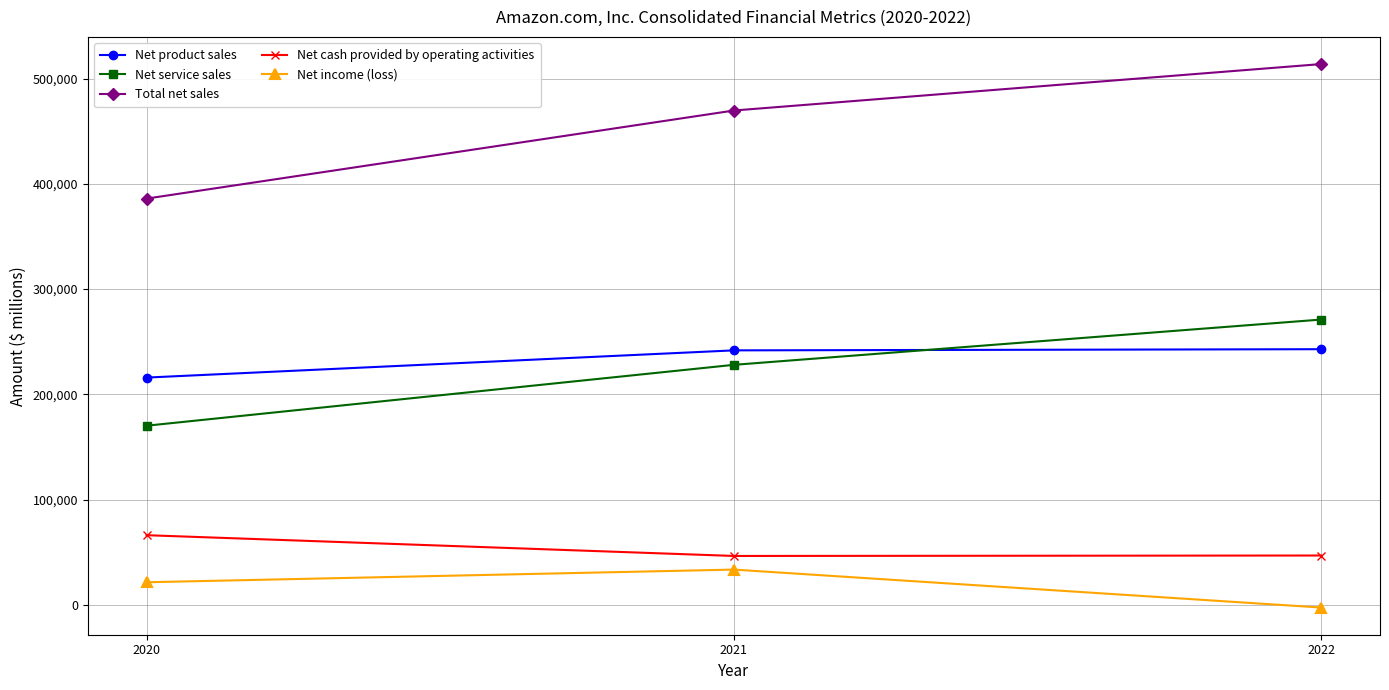

How many lines are shown in the chart?

5